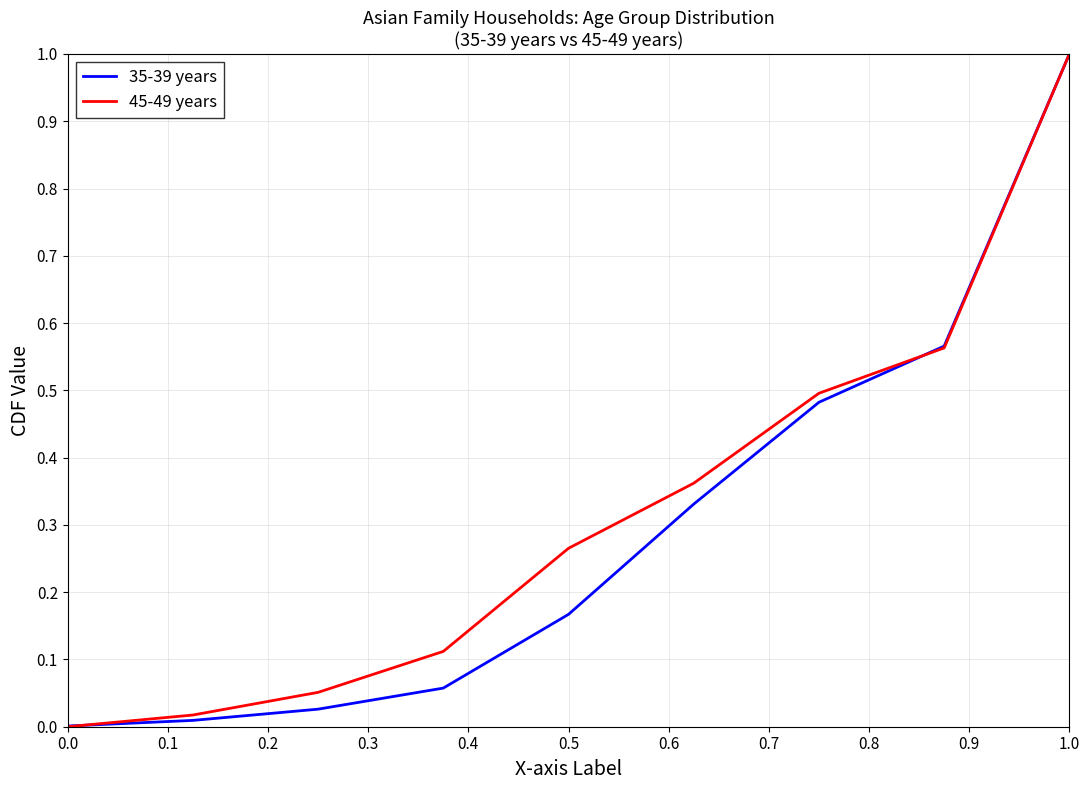

What are all the series names shown in the legend?

35-39 years, 45-49 years